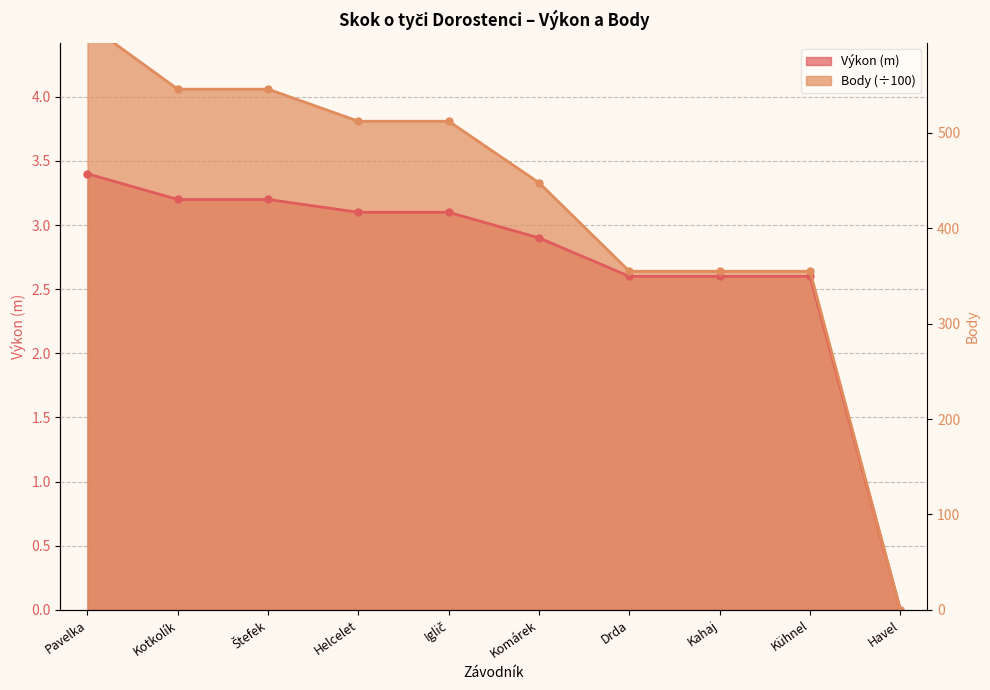

Is it true that Výkon equals 3.5 at Drda?

False